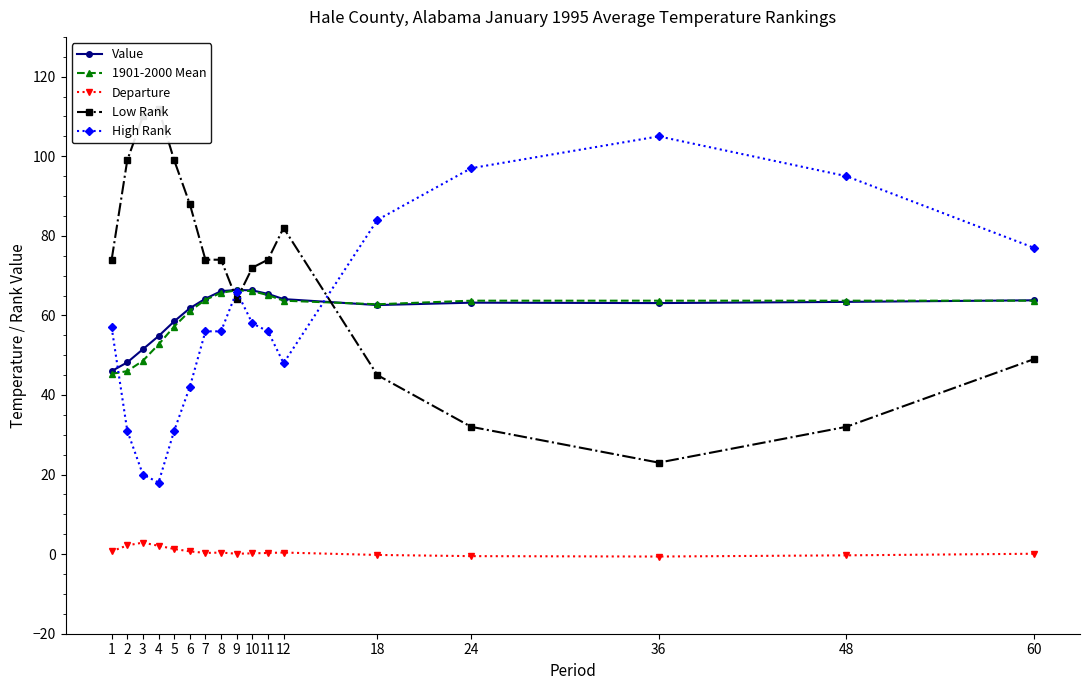

Is it true that Value equals 64.2 at 7?

True